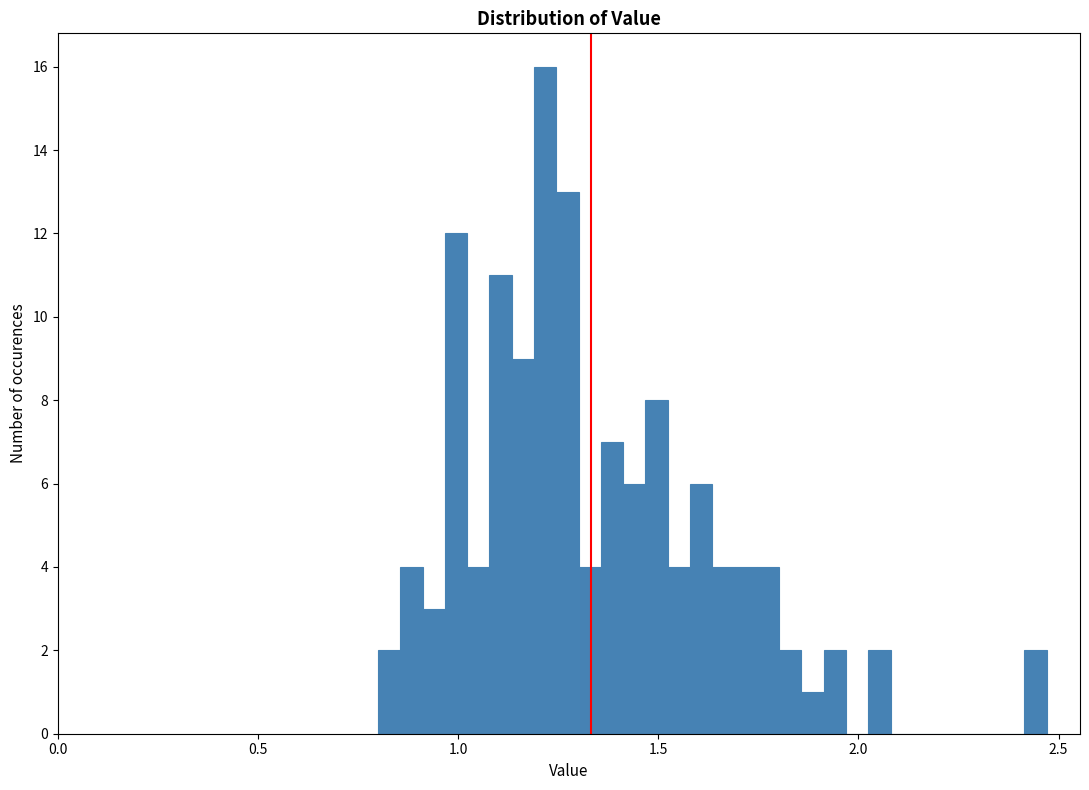

Around what value on the x-axis is the tallest bar? Give the approximate position of its centre, as read against the axis.

1.20